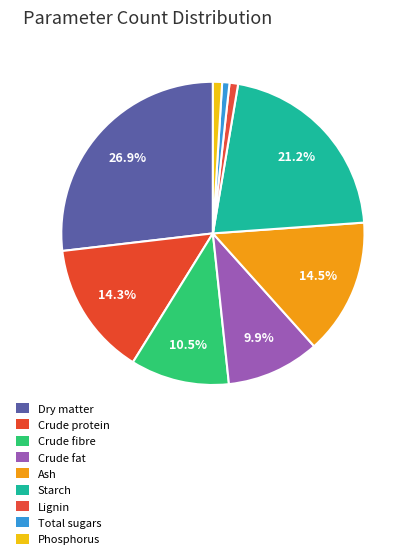

How many segments does this pie chart have?

9